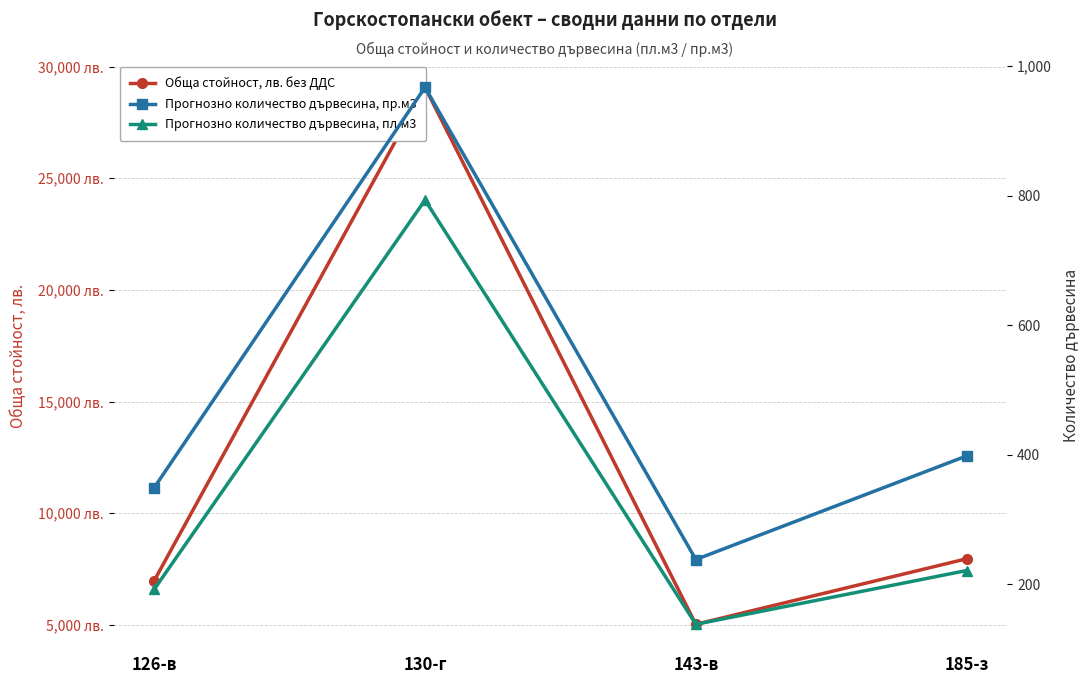

How many interior local peaks does the Обща стойност, лв. без ДДС series have?

1